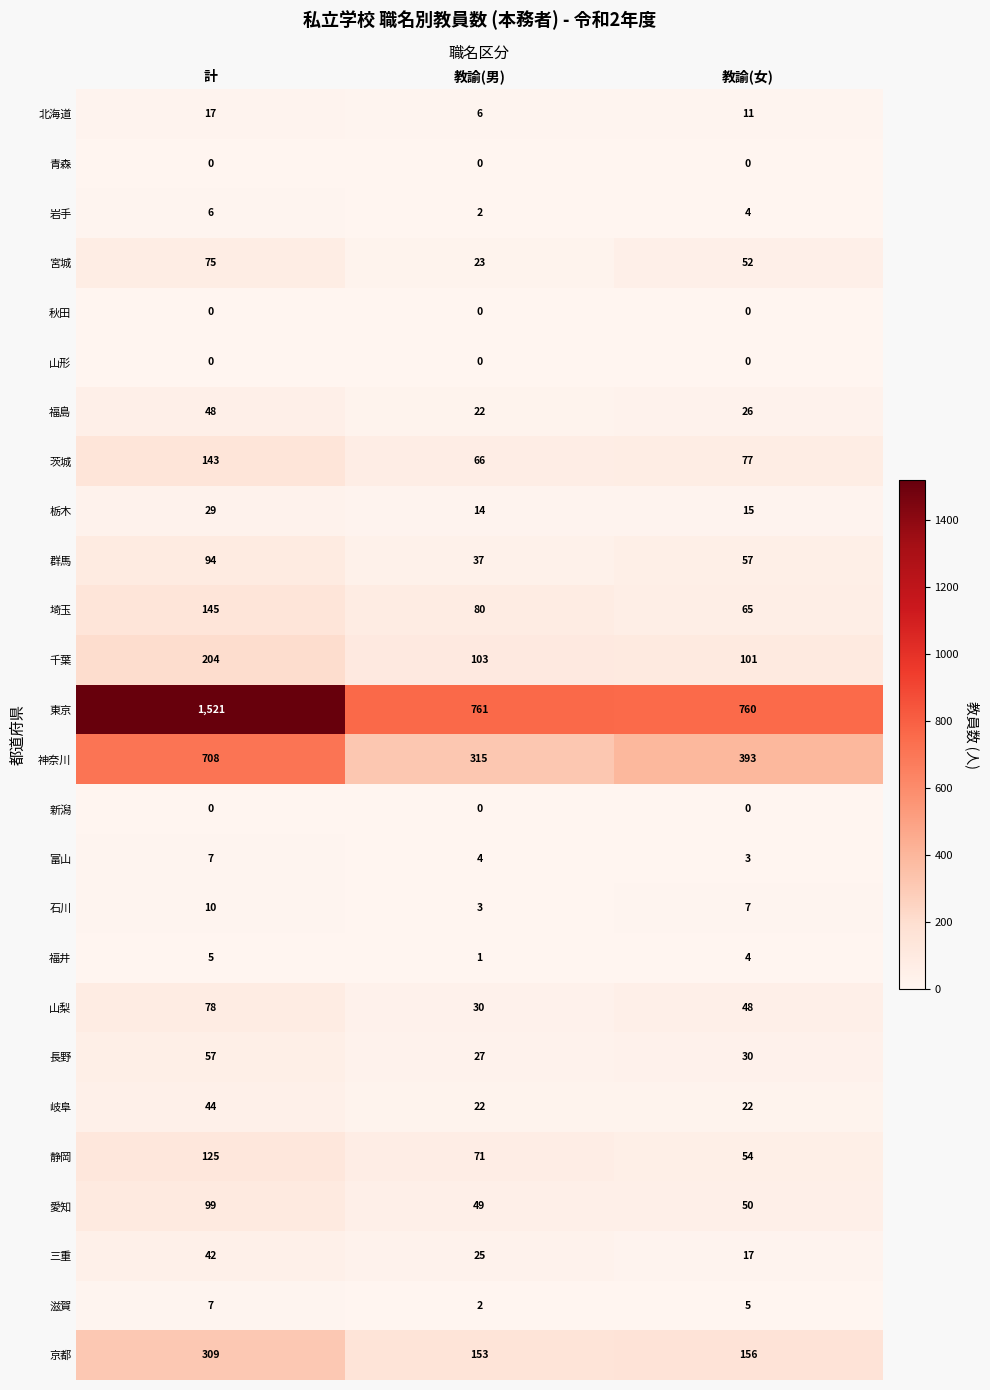

Which series has the largest total across all categories?

東京